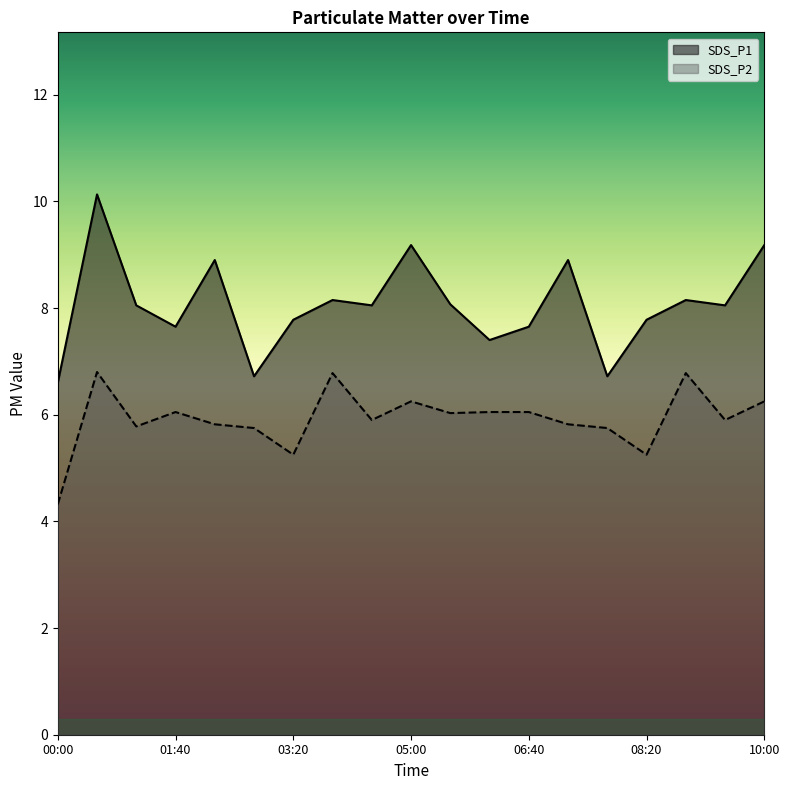

Between 08:20 and 03:53, which is larger?

03:53